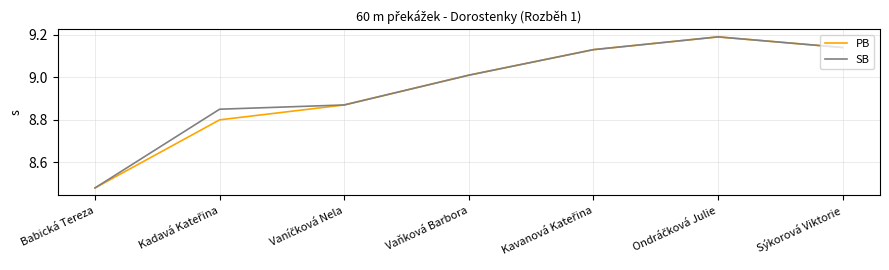

What are all the series names shown in the legend?

PB, SB